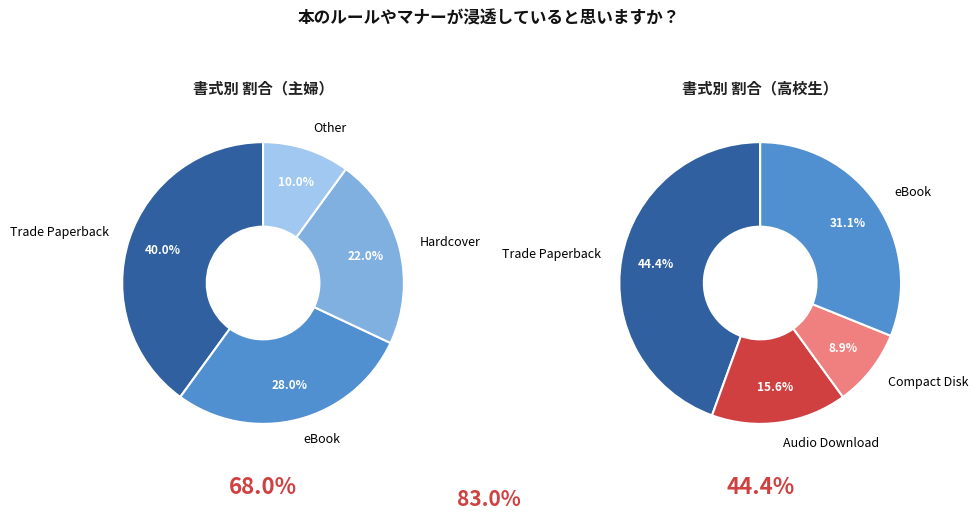

What is the ratio of the value at Other to the value at Audio Download?

0.6